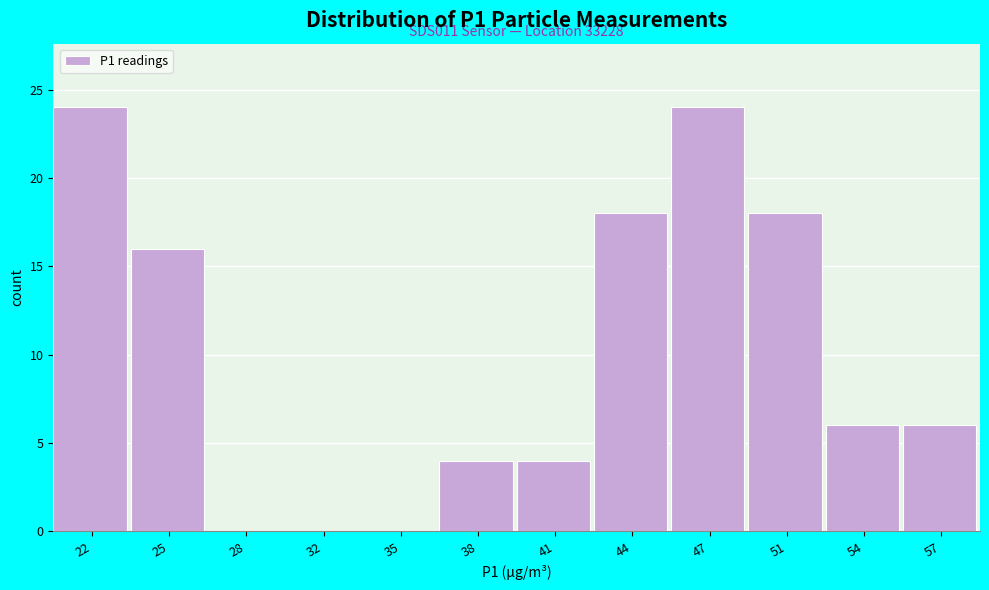

Reading left to right, list all the values displayed in this chart.

22=24	25=16	28=0	32=0	35=0	38=4	41=4	44=18	47=24	51=18	54=6	57=6